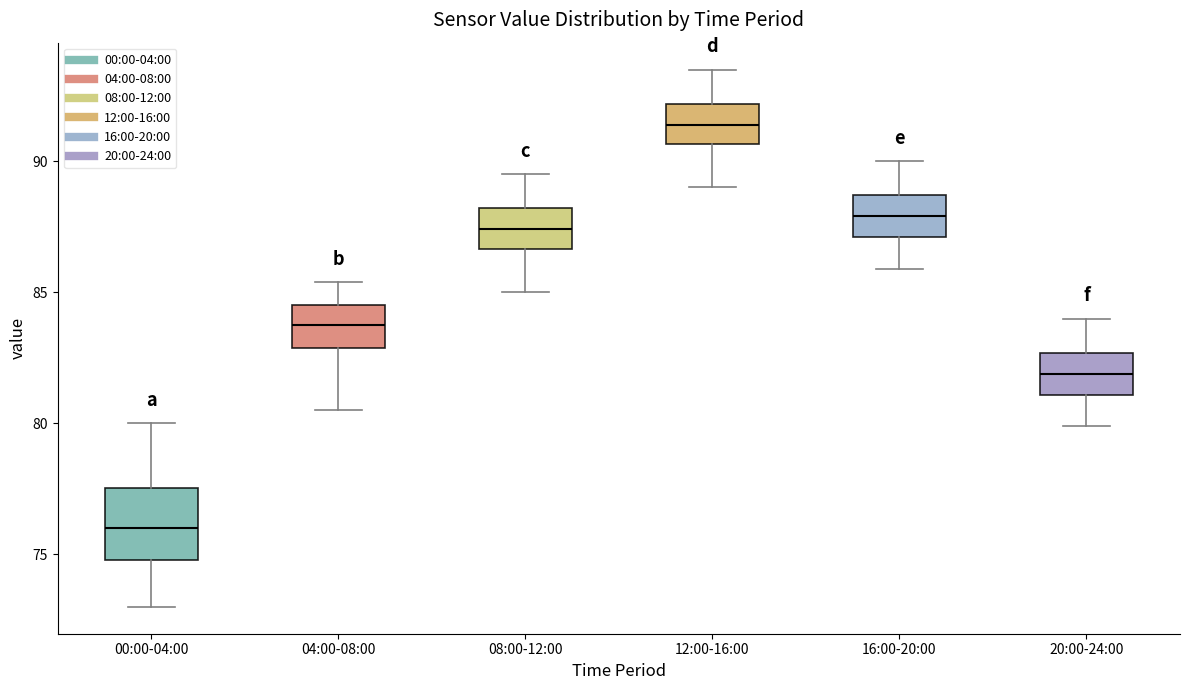

Where is the lower edge of the box for 08:00-12:00 on the y-axis? The values are not printed on the chart, so give them approximately, as read against the axis.

86.5